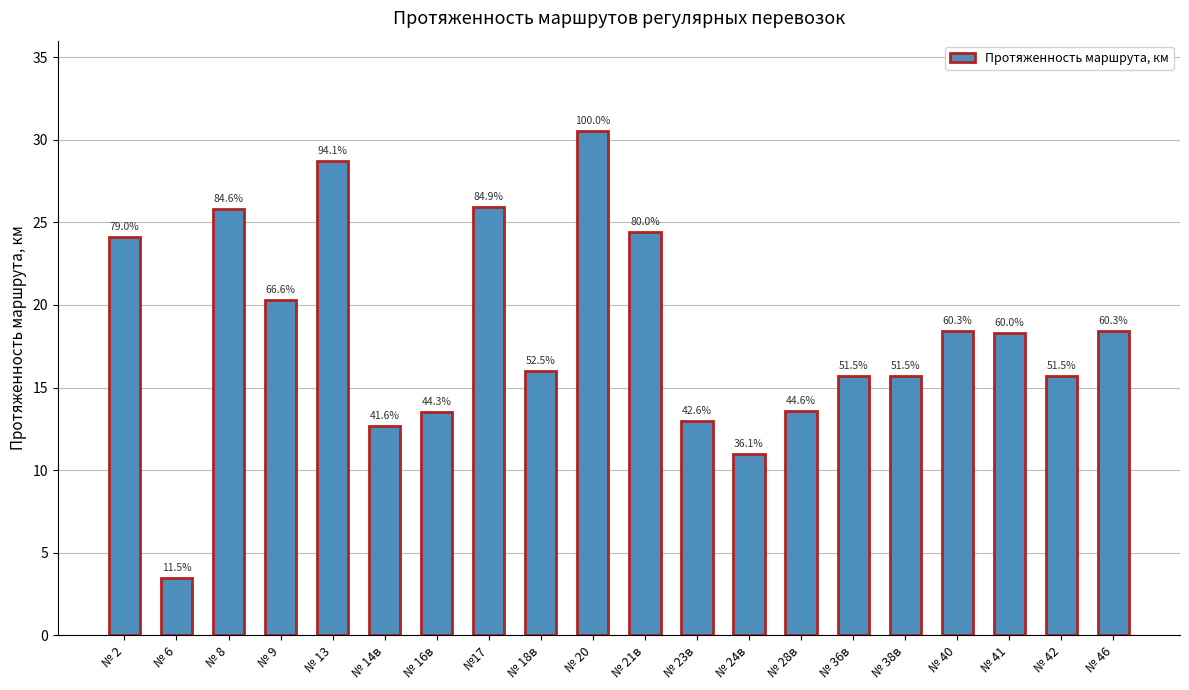

Rank the categories by value from lowest to highest.

№ 6, № 24в, № 14в, № 23в, № 16в, № 28в, № 36в, № 38в, № 42, № 18в, № 41, № 40, № 46, № 9, № 2, № 21в, № 8, №17, № 13, № 20